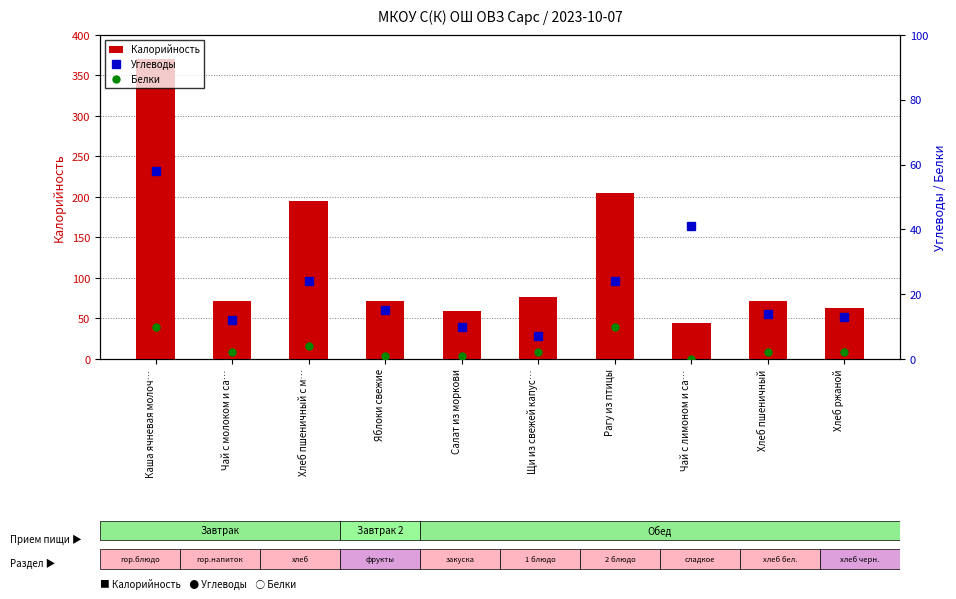

How many data points in Углеводы are above 15?

4